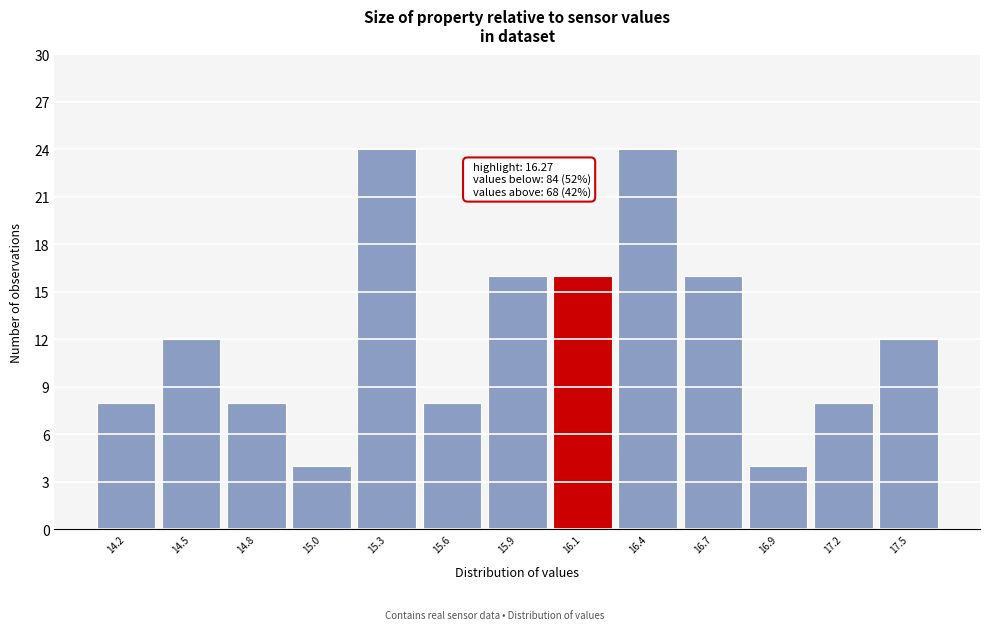

Reading left to right, transcribe all the data shown in this chart.

8	12	8	4	24	8	16	16	24	16	4	8	12